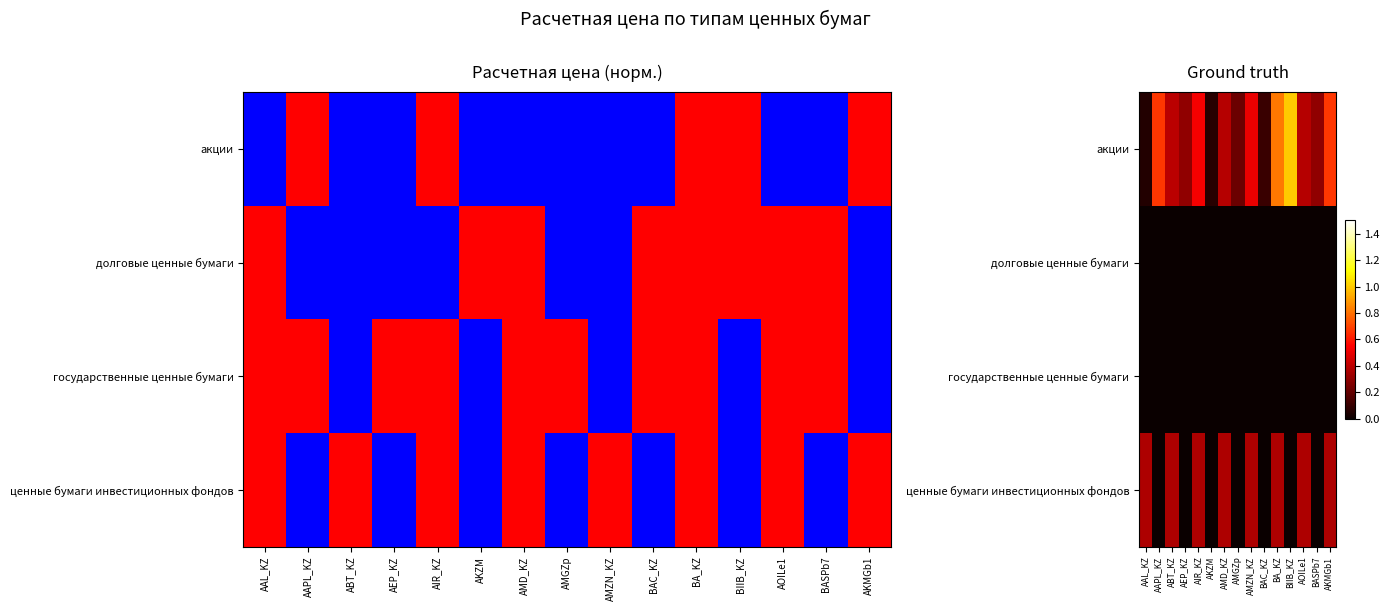

Which series has the widest spread of values?

акции